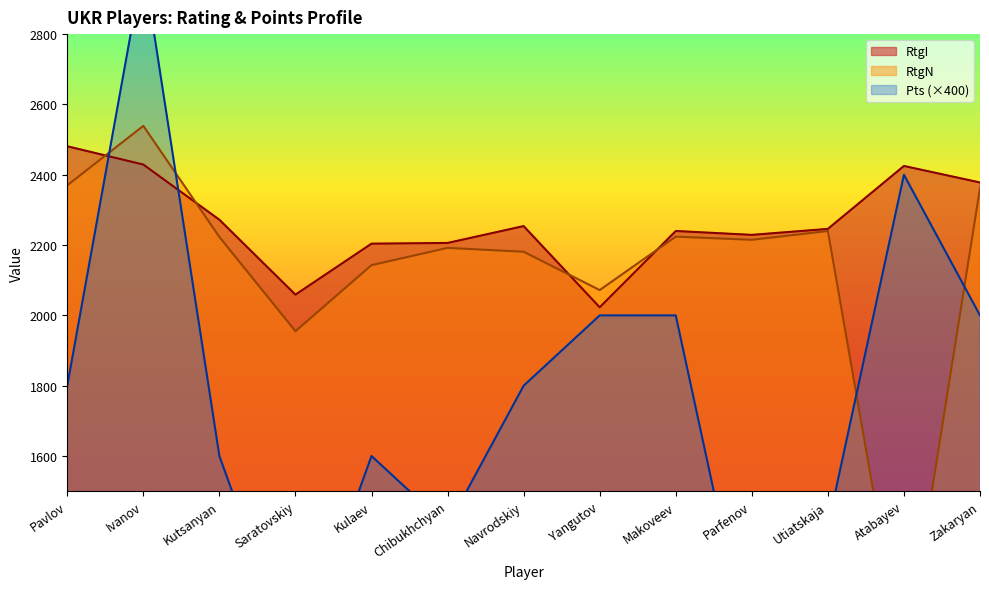

What is the maximum value for RtgI?

2481